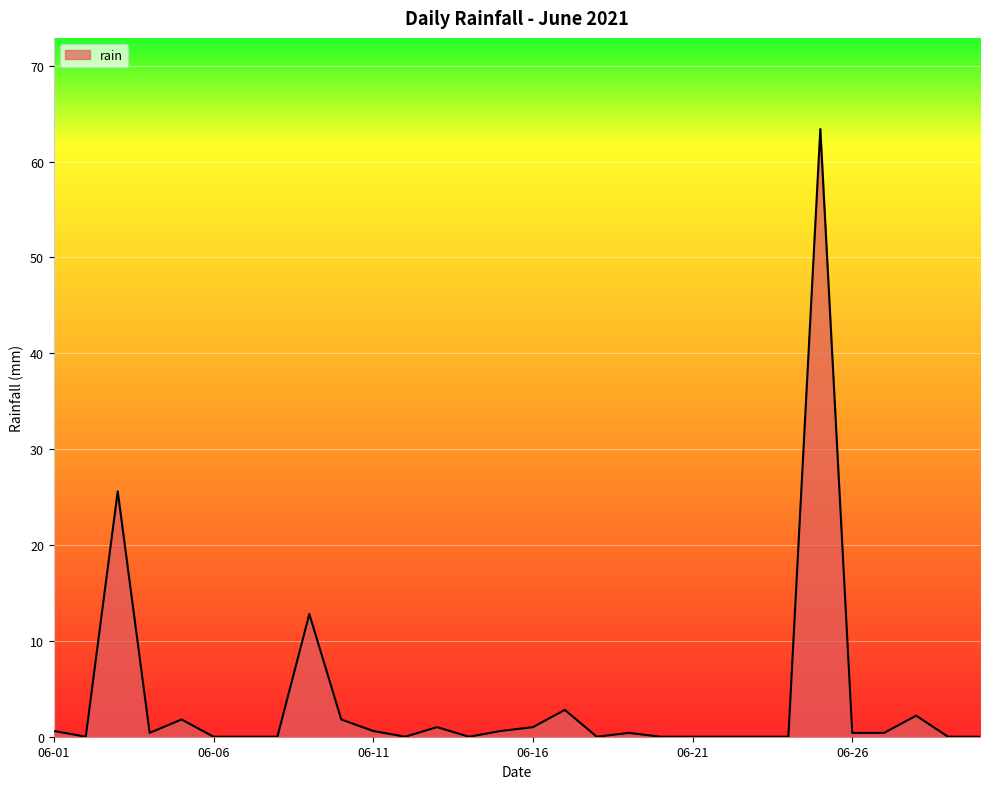

What is the maximum value shown in the chart?

63.4